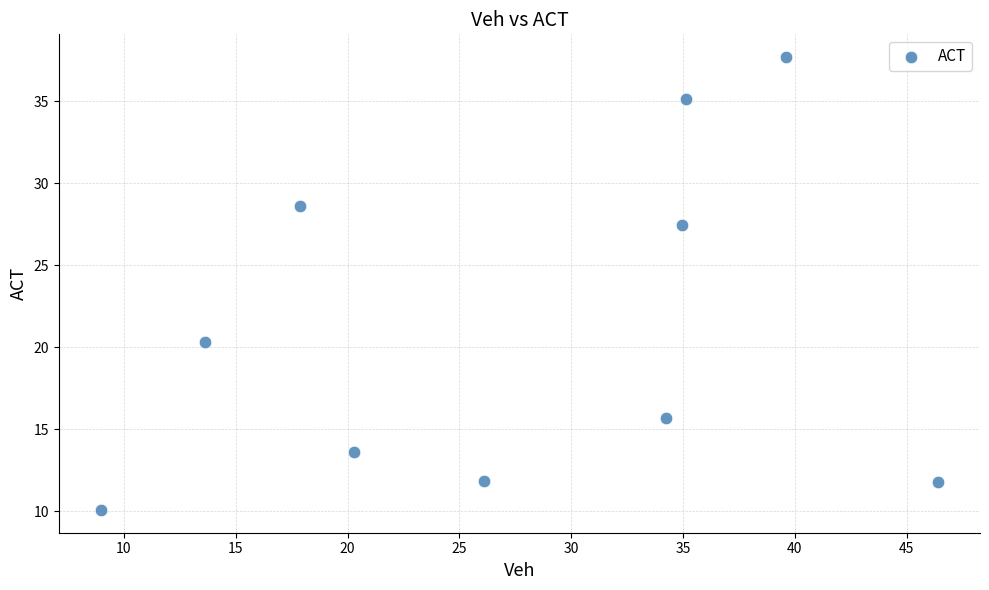

What is the average Y value?

21.2